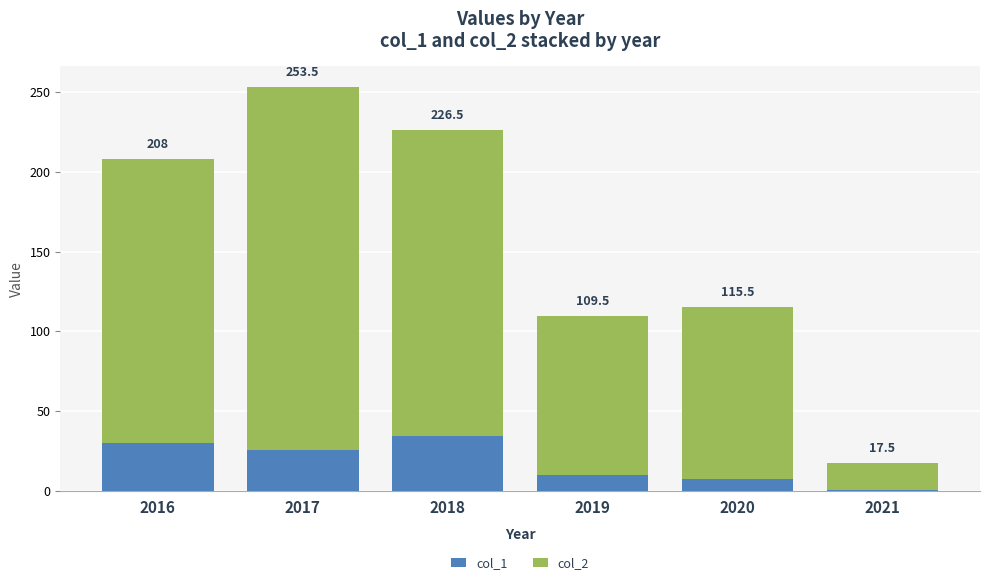

What are all the series names shown in the legend?

col_1, col_2